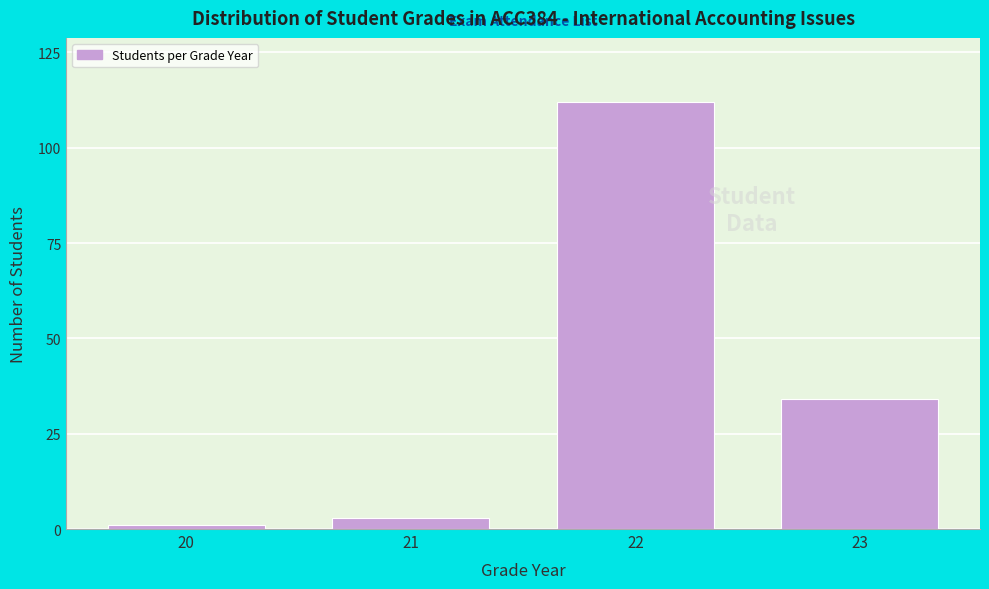

Reading right to left, transcribe all the data shown in this chart.

23=34	22=112	21=3	20=1